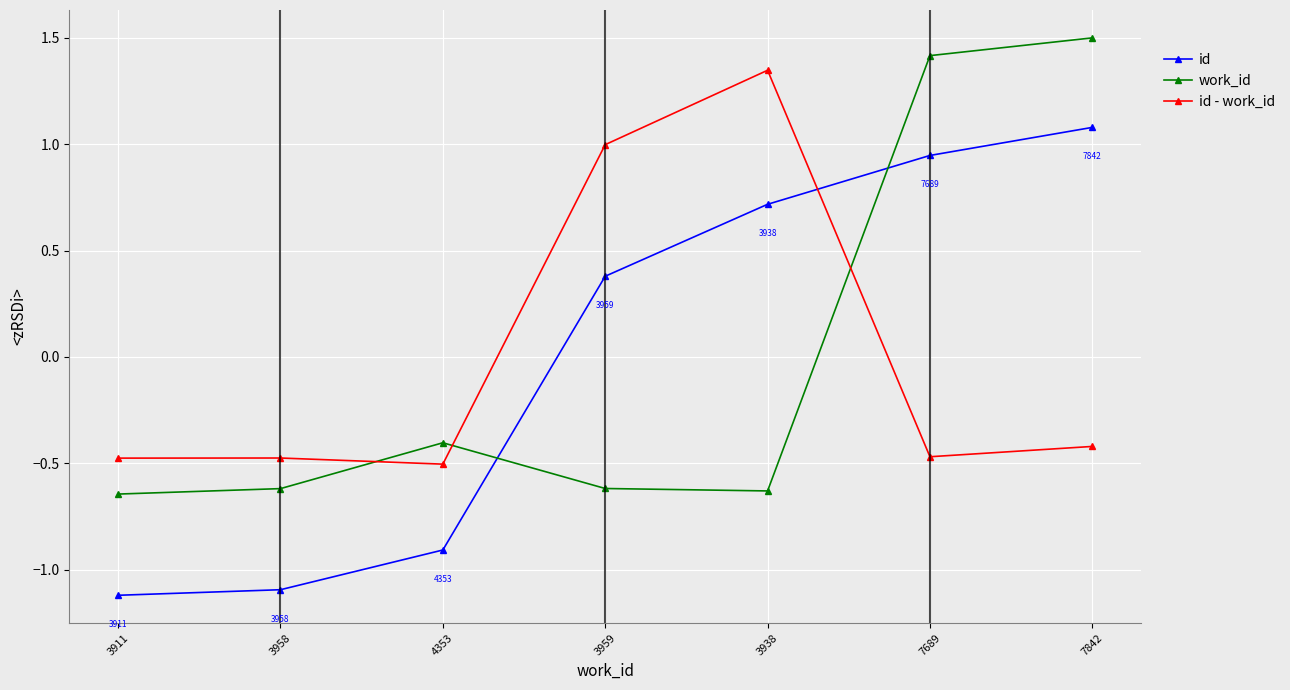

Which series changed the most between 3938 and 7842?

work_id